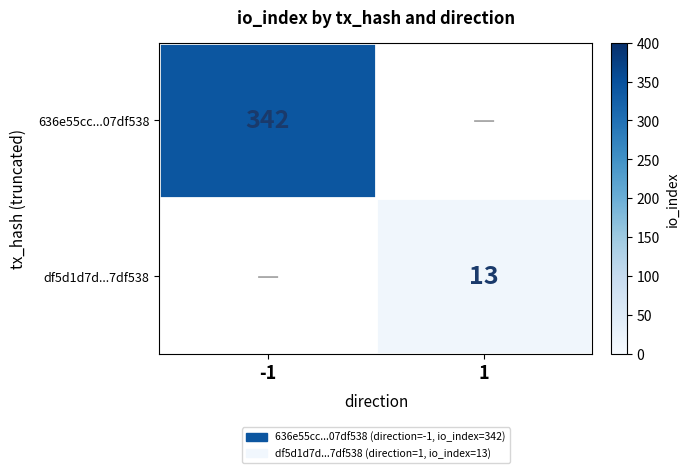

Is the value of 636e55cc...07df538 at -1 greater than the value of df5d1d7d...7df538 at 1?

Yes